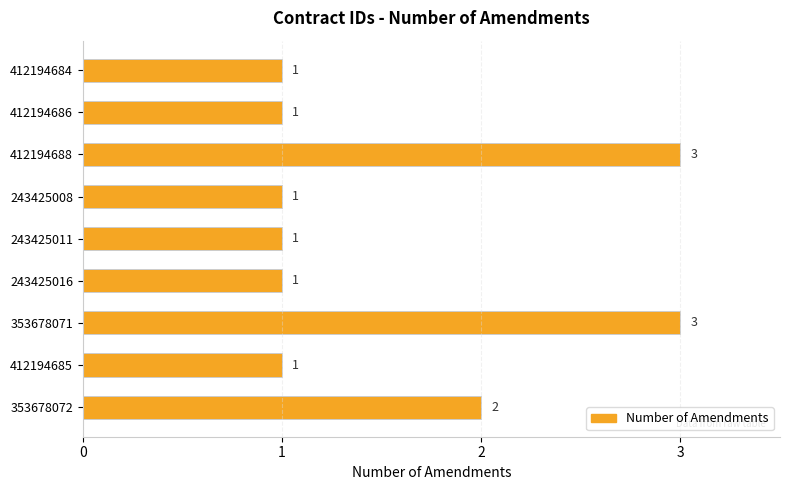

What is the sum of all values?

14